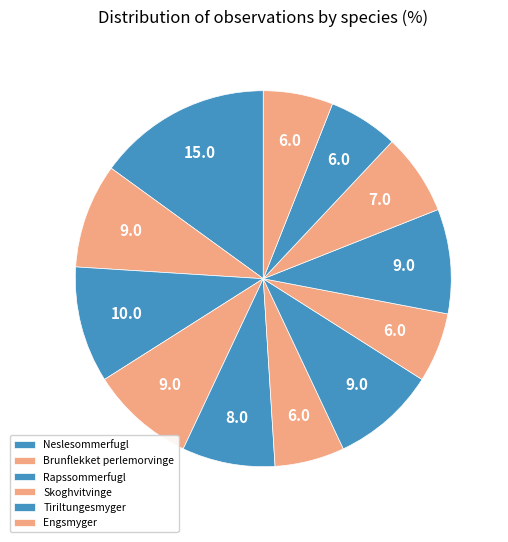

How many segments does this pie chart have?

12